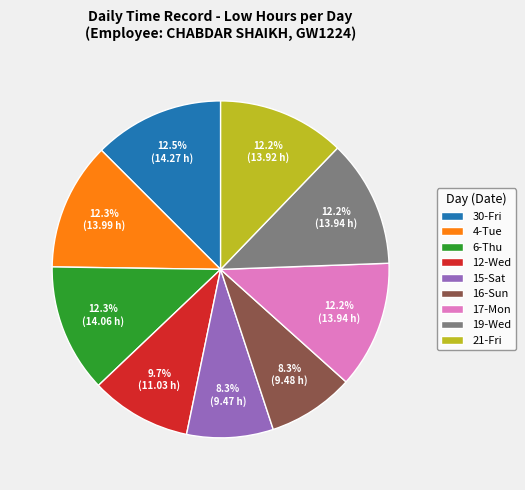

Is it true that 4-Tue is 7% of the pie?

False